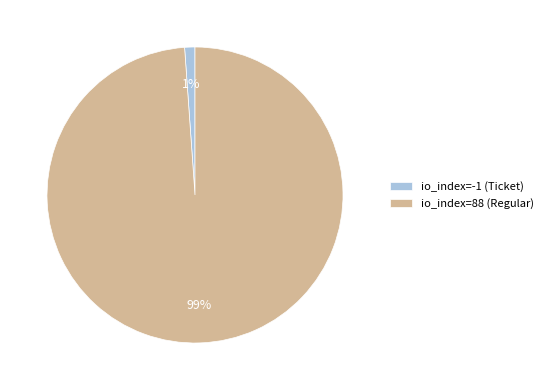

Is it true that io_index=88 (Regular) is 93% of the pie?

False